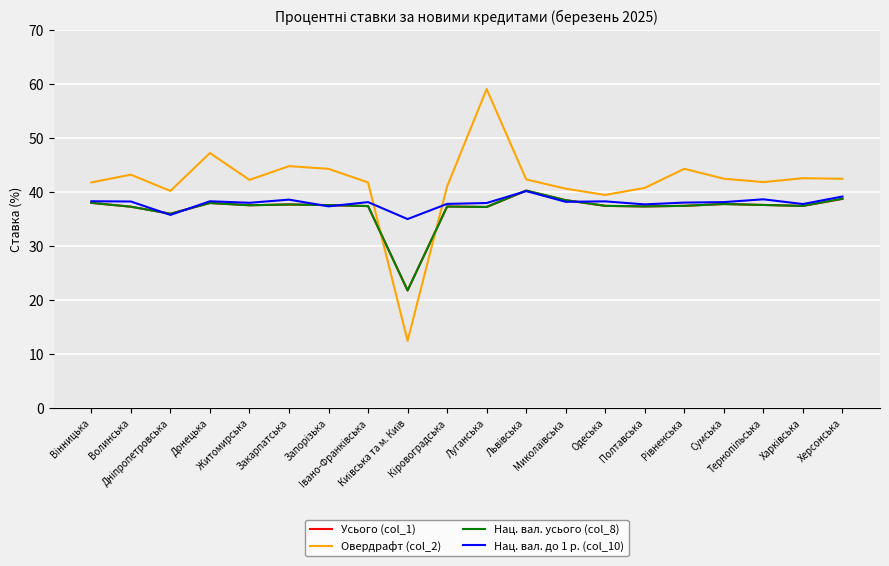

True or false: Усього (col_1) and Овердрафт (col_2) intersect in this chart.

True